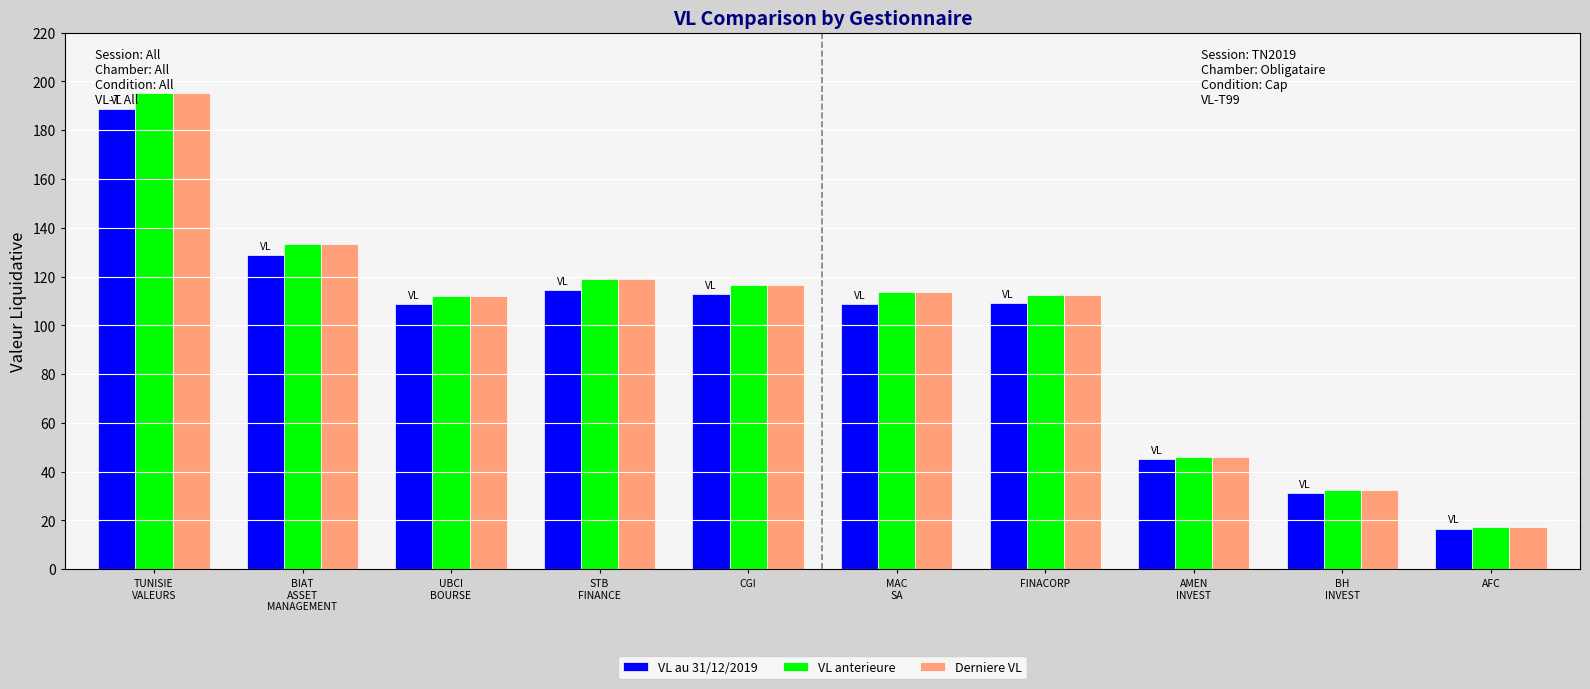

What is the total value across all series at AMEN
INVEST?

137.1